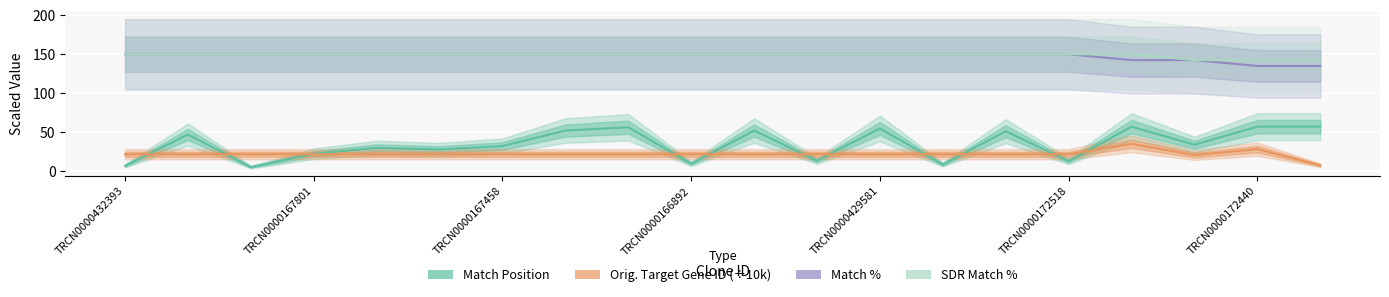

At which category does the chart reach its peak across all series?

TRCN0000432393